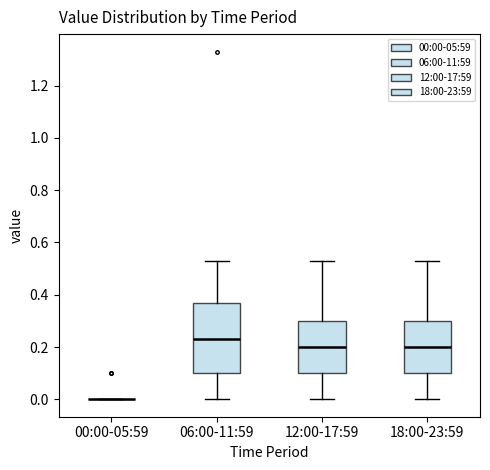

Which box is the tallest, from its lower edge to its upper edge?

06:00-11:59